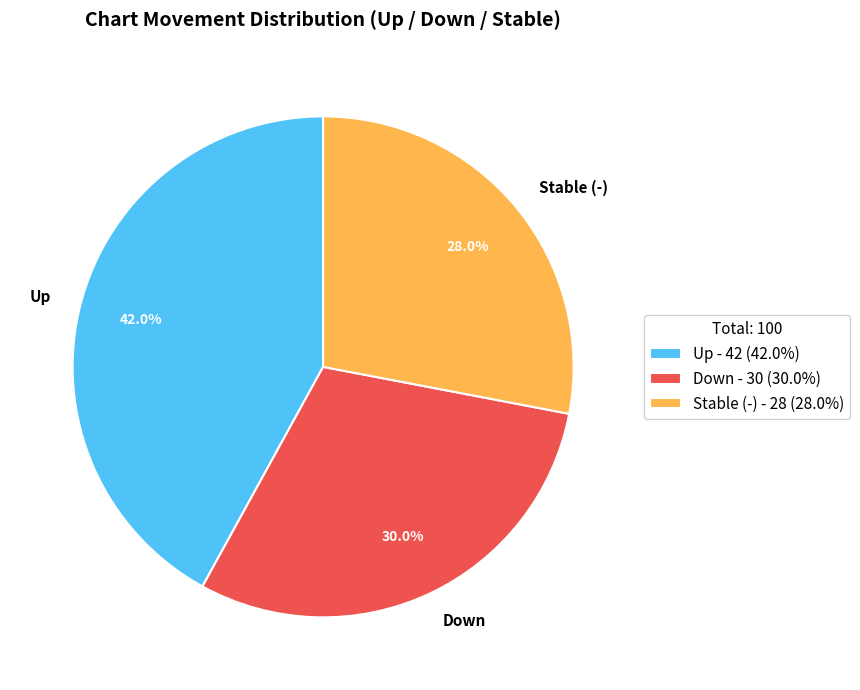

How much of the chart is everything except Down?

70.0%